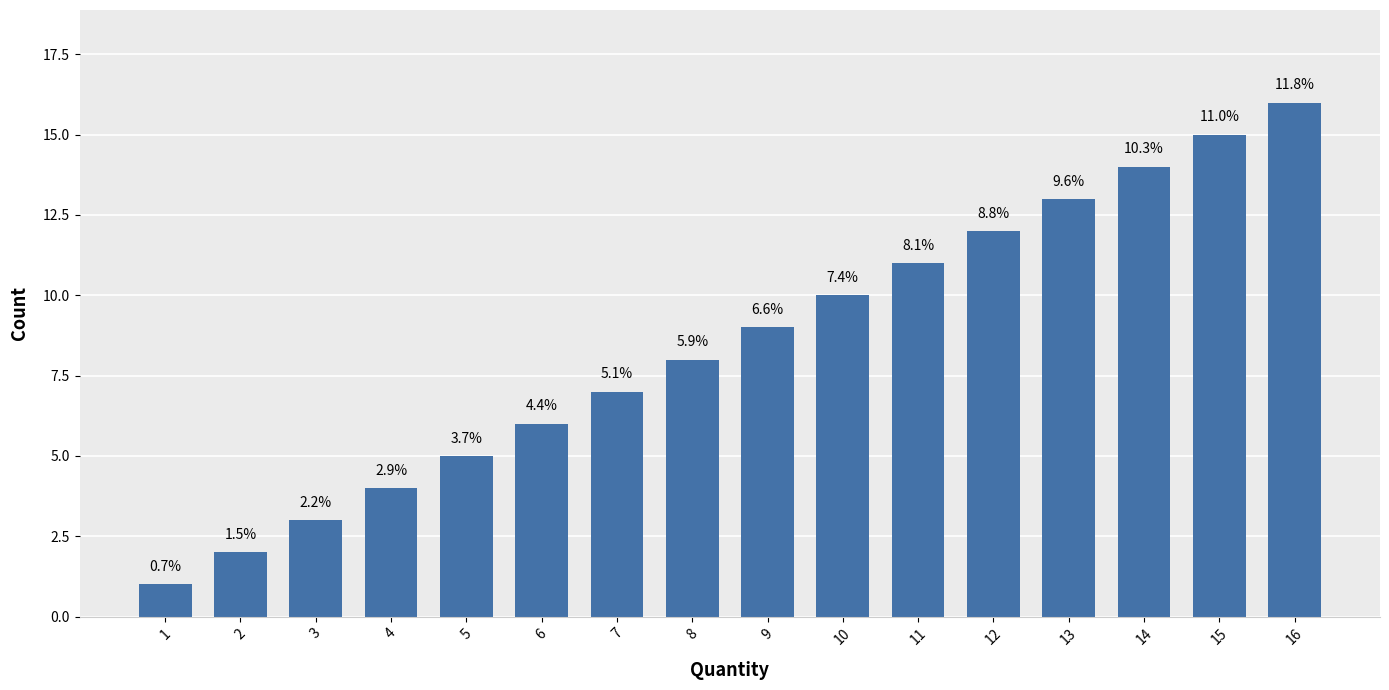

How many bars are there in total?

16